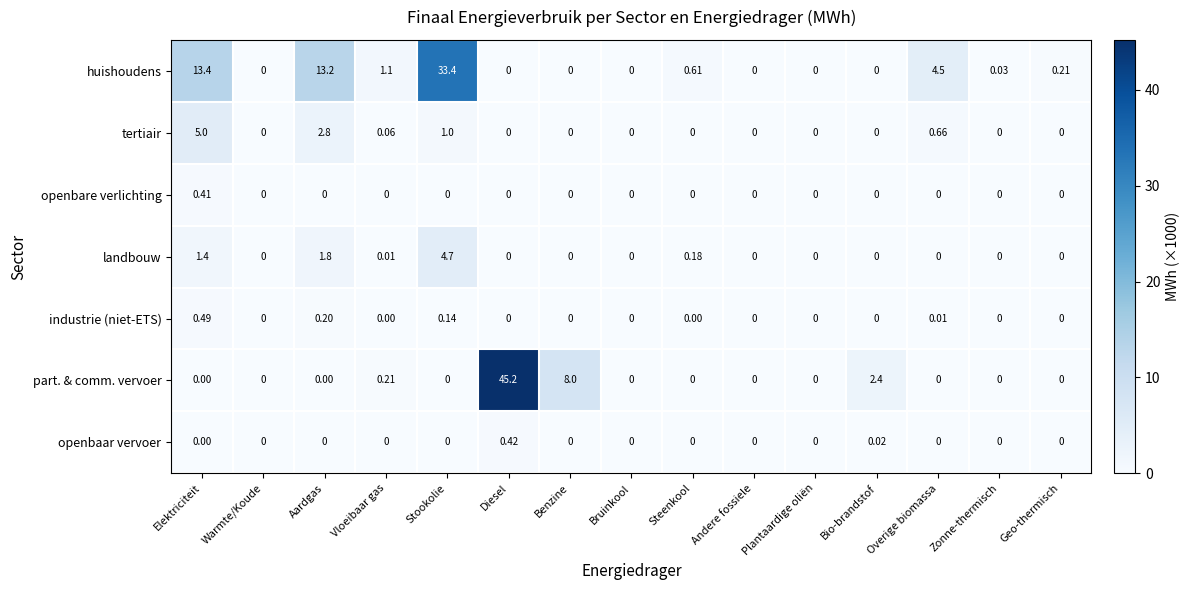

Which label corresponds to the largest value in the chart?

Diesel